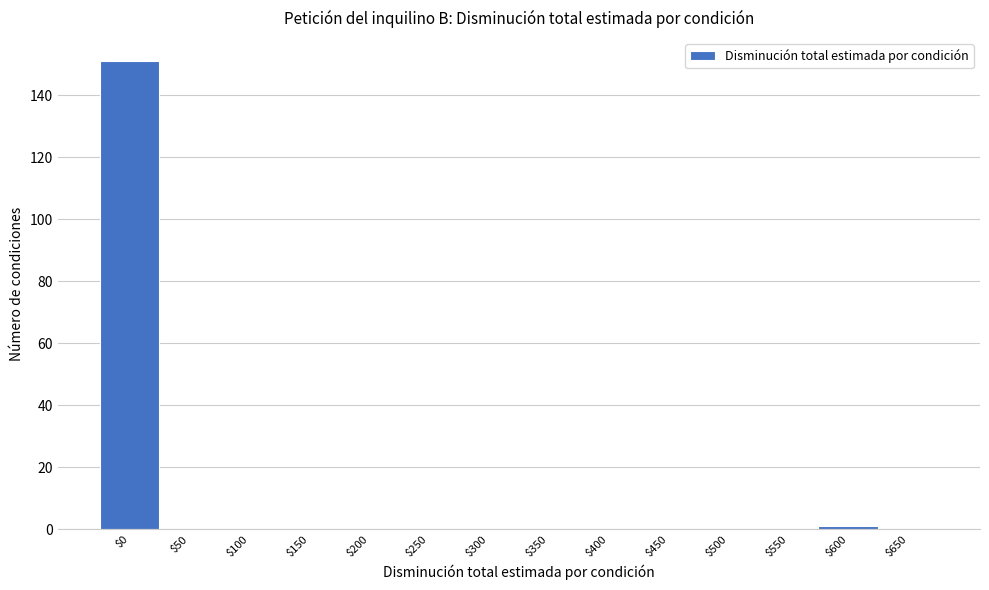

Which category has the highest value across all series?

$0